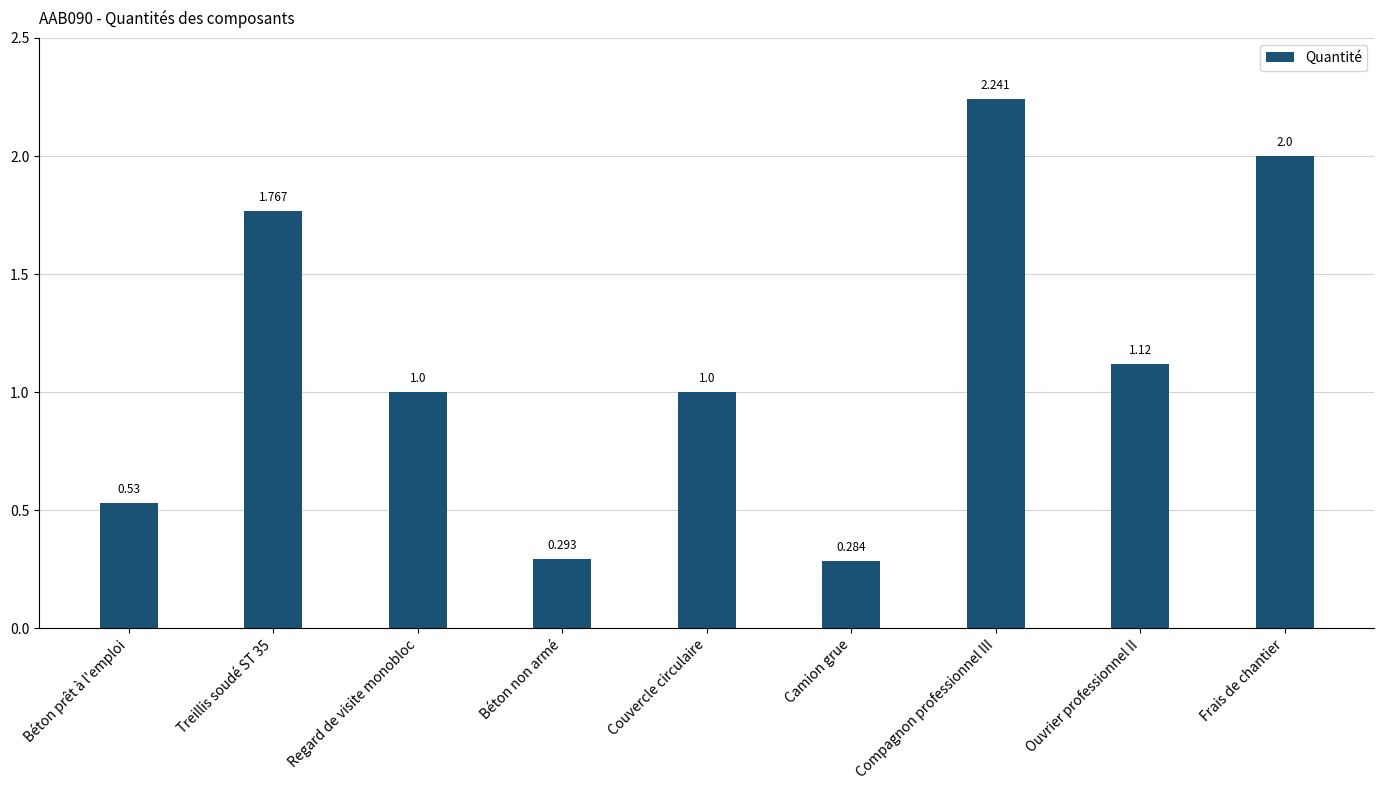

True or false: the data shows 0.5 at Regard de visite monobloc.

False